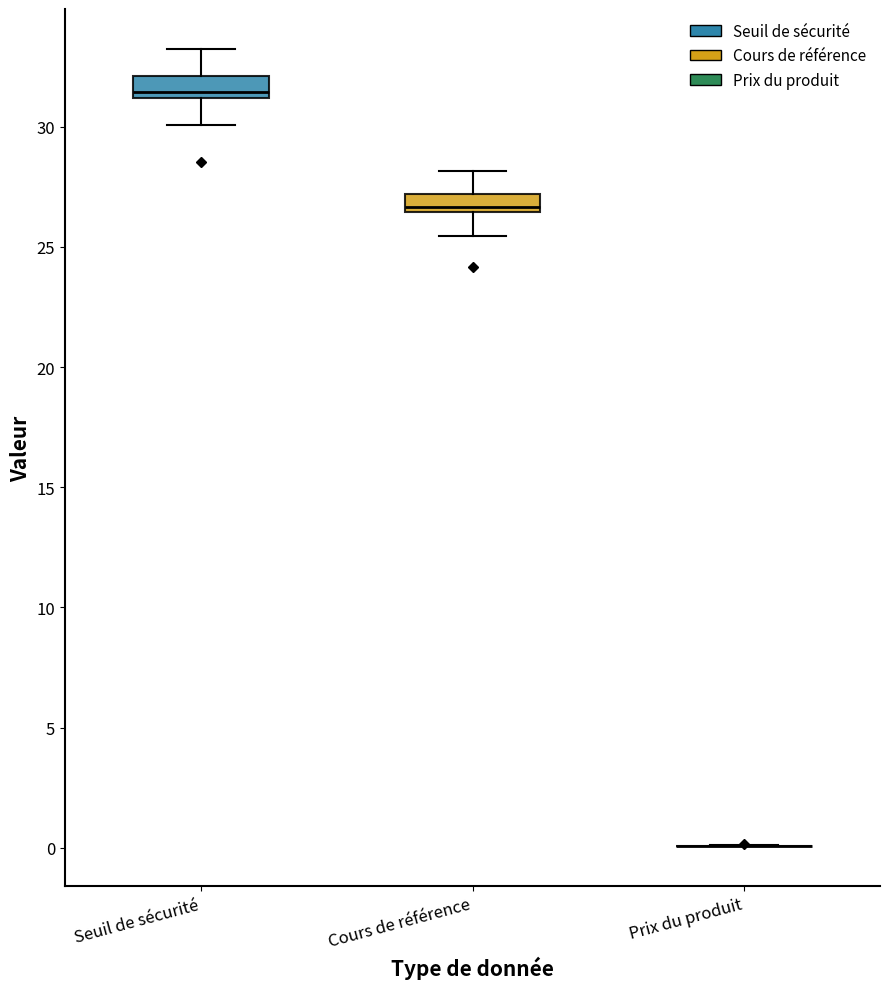

Reading left to right, read every box against the y-axis: the position of its median line, the range the box covers, and the ends of its whiskers. The values are not printed on the chart, so give them approximately, as read against the axis.

Seuil de sécurité: median 31.5, box 31.0 to 32.0, whiskers 30.0 to 33.0
Cours de référence: median 26.5 (just above the box's lower edge), box 26.5 to 27.0, whiskers 25.5 to 28.0
Prix du produit: box collapsed to a line at 0.0, whiskers 0.0 to 0.0